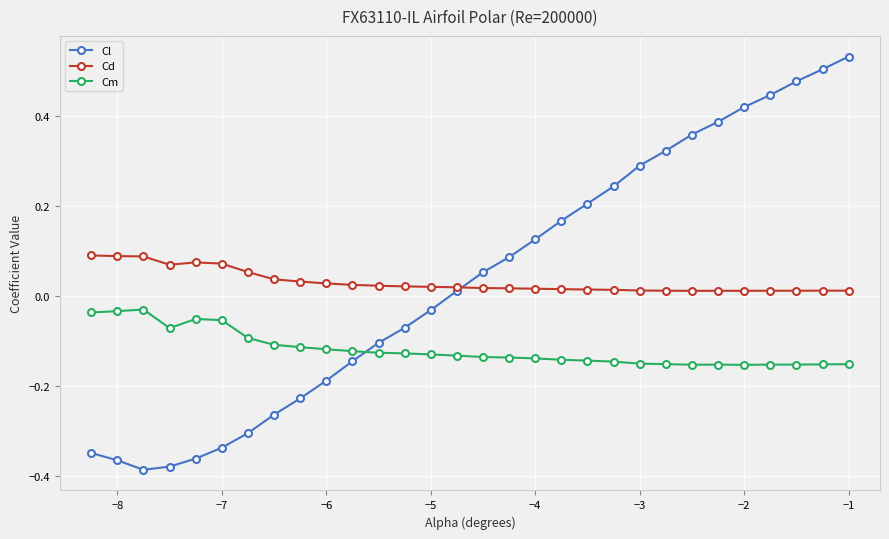

How many data points does each series have?

30